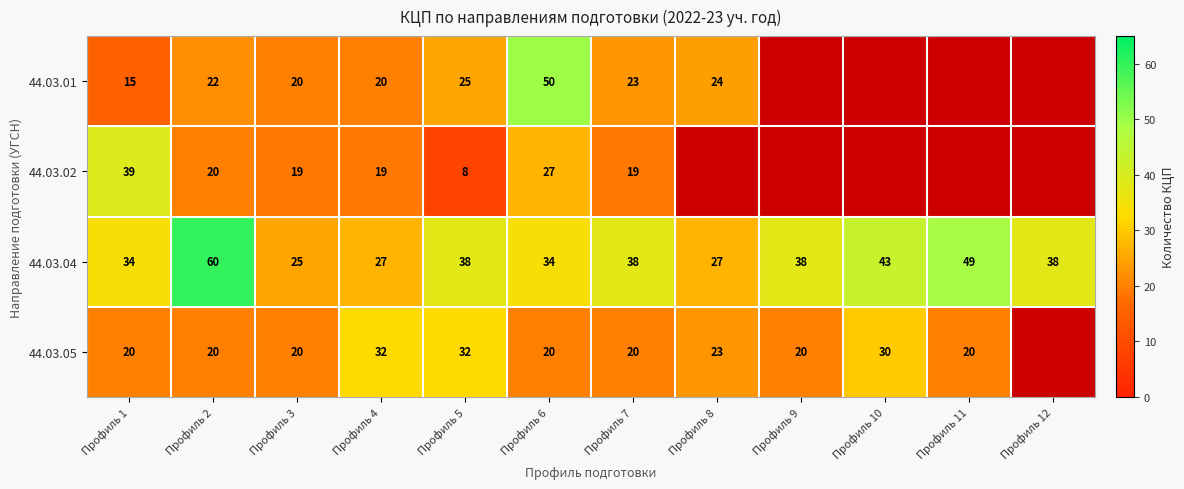

How many categories are shown in the chart?

12